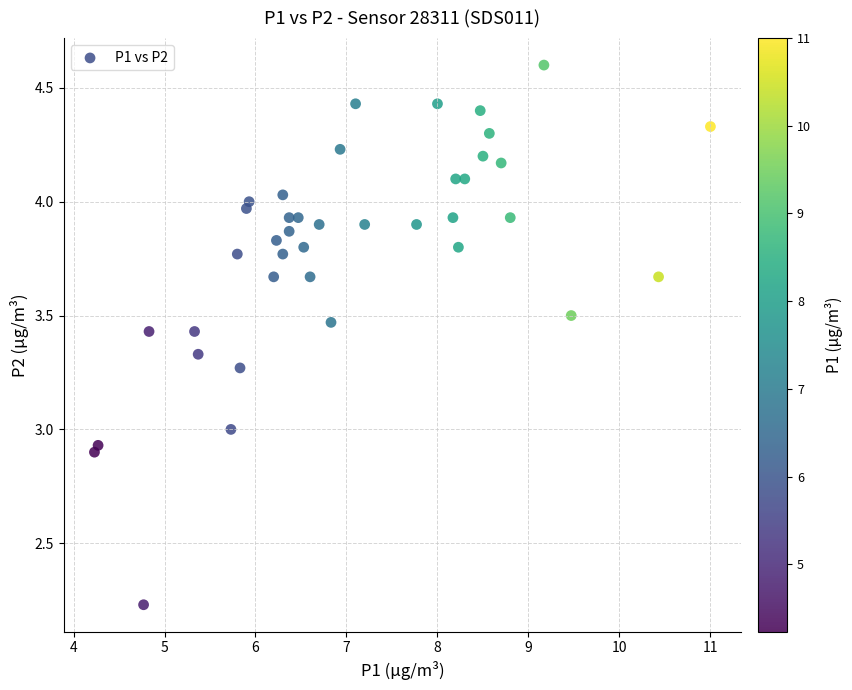

What is the range of Y values (max minus min)?

2.4